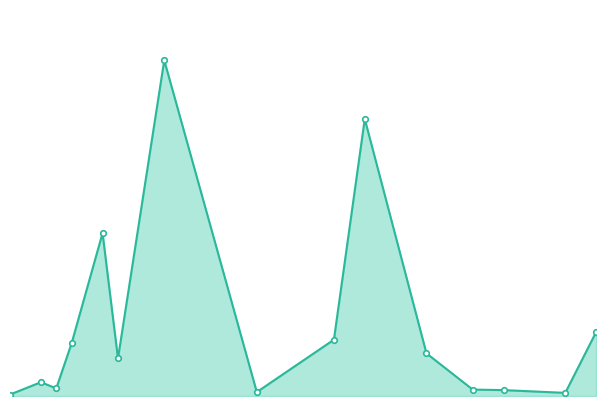

Where is the first local maximum?

2021-11-01